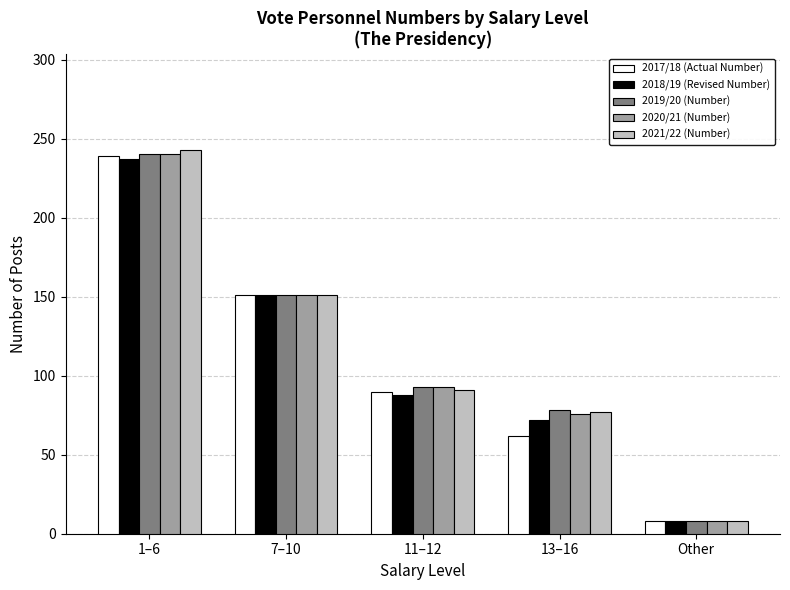

At which label does 2021/22 (Number) reach its minimum?

Other